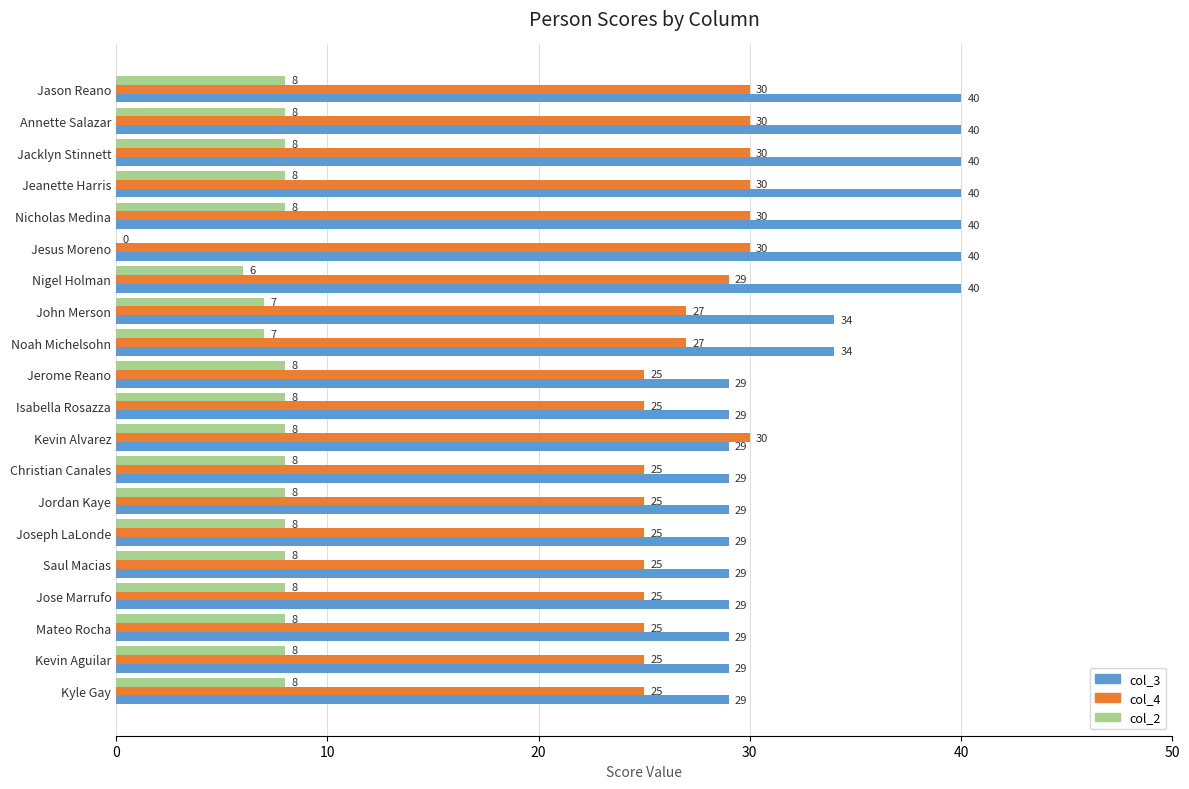

What is the total value across all series at John Merson?

68